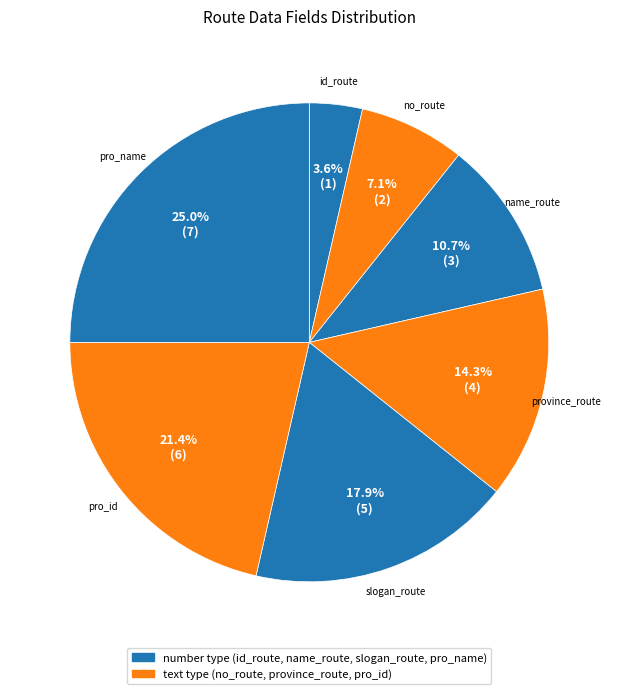

How many slices are in this pie chart?

7